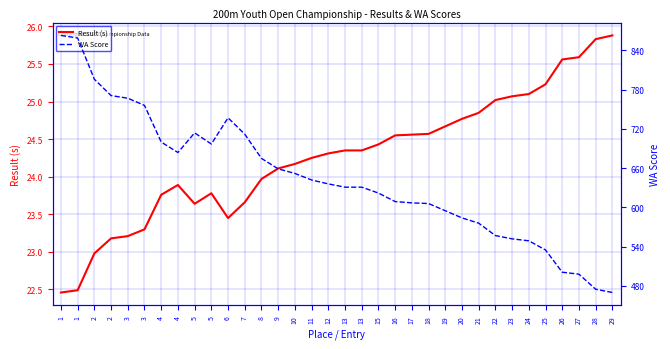

What is the average value of the WA Score series?

644.6